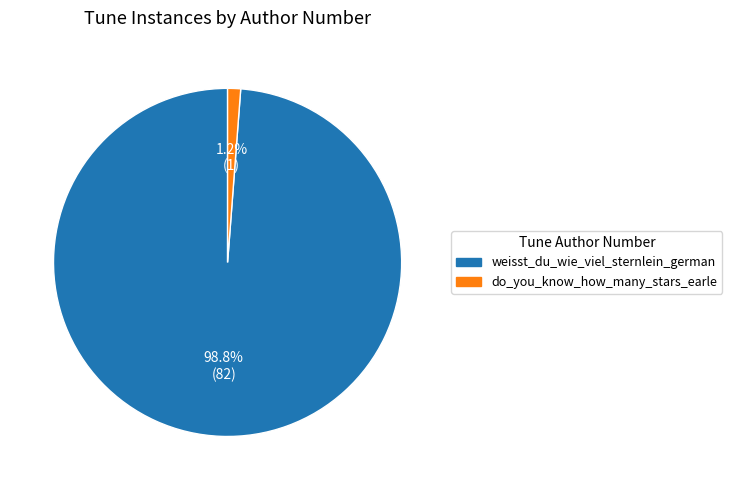

The do_you_know_how_many_stars_earle slice represents 11% of the pie. True or false?

False